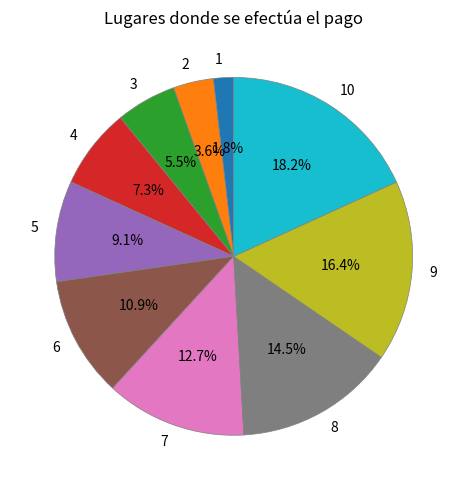

Between 8 and 10, which is larger?

10